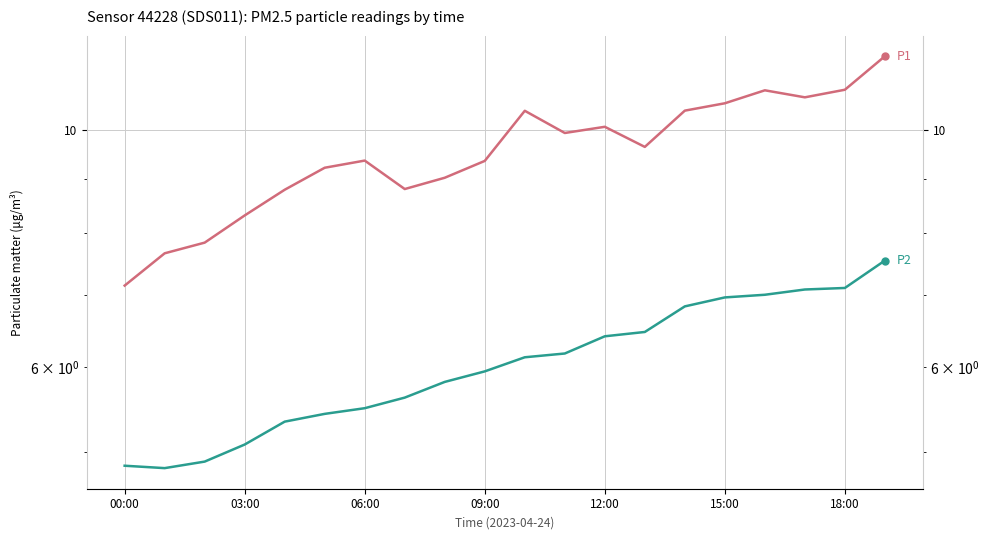

Which has a higher value, 06:00 or 09:00?

09:00